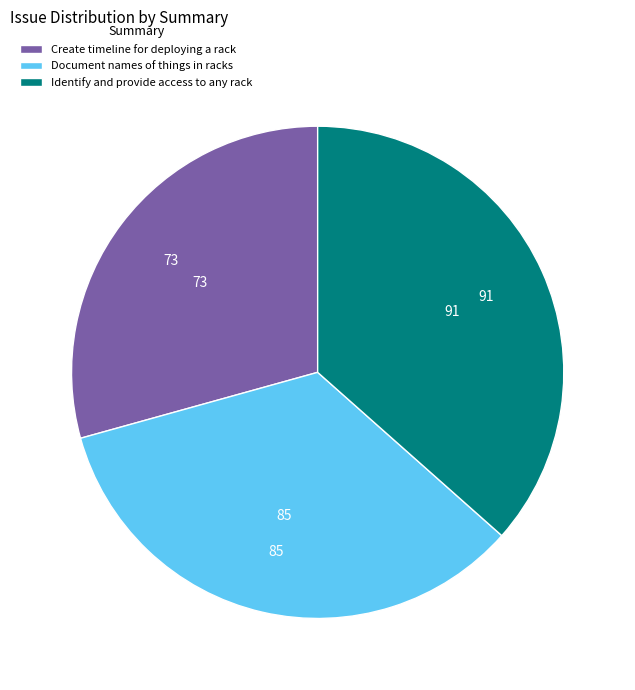

True or false: Identify and provide access to any rack accounts for 37% of the total.

True